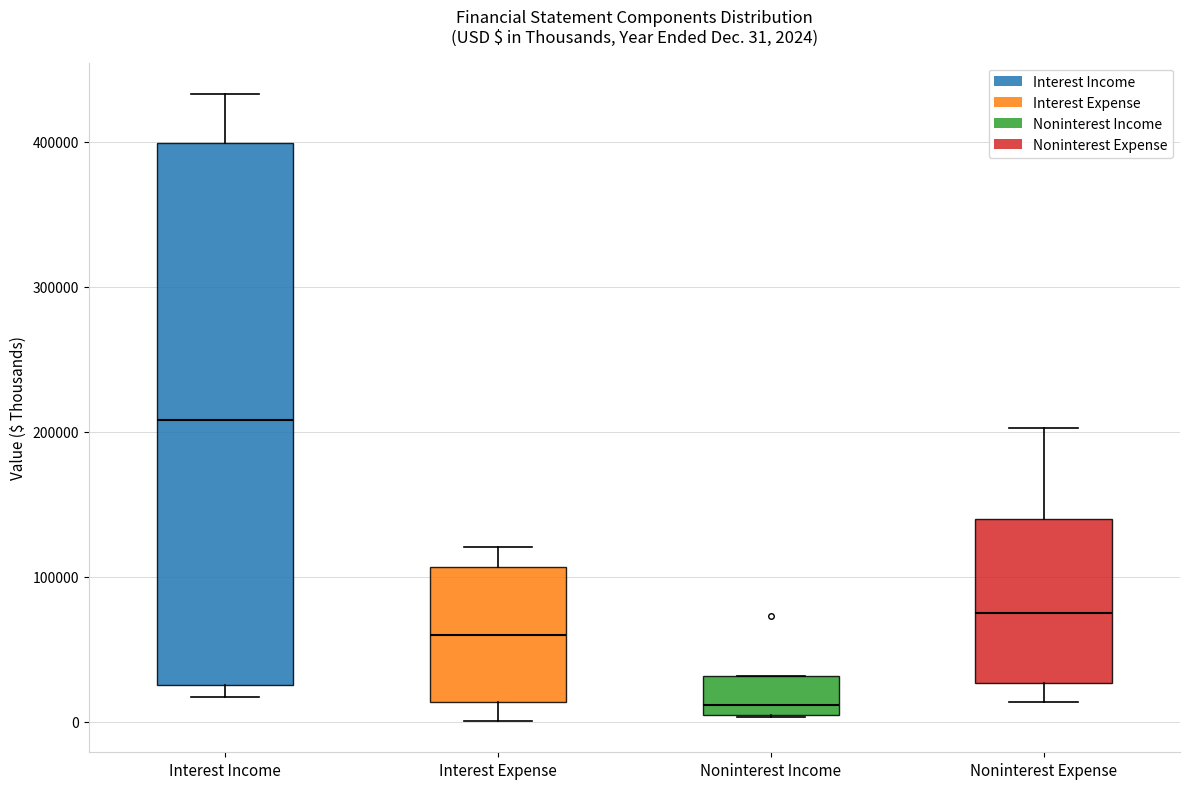

Which box's median line is the lowest?

Noninterest Income